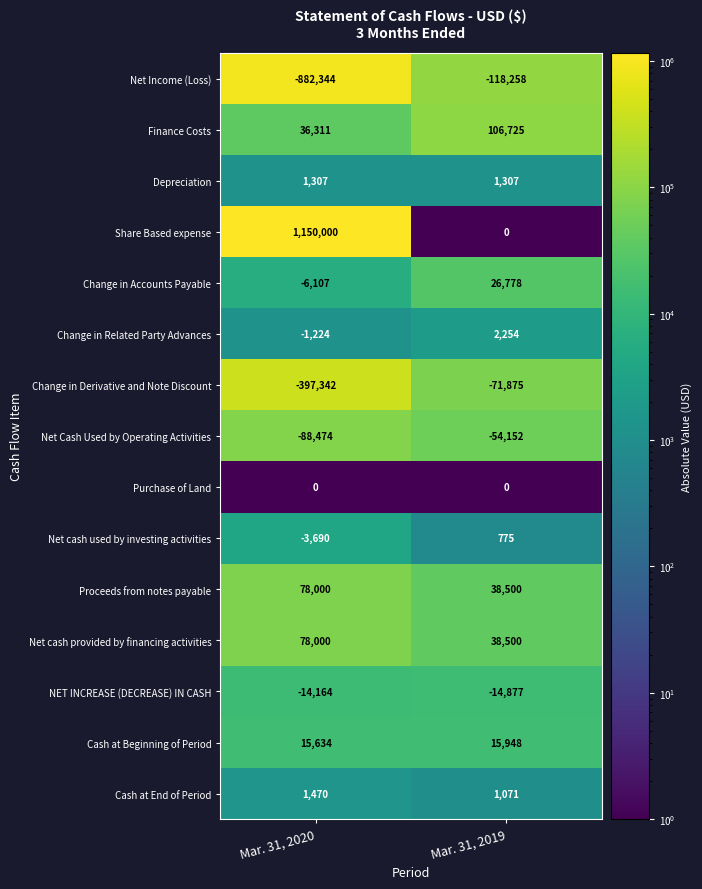

How many categories are shown in the chart?

2